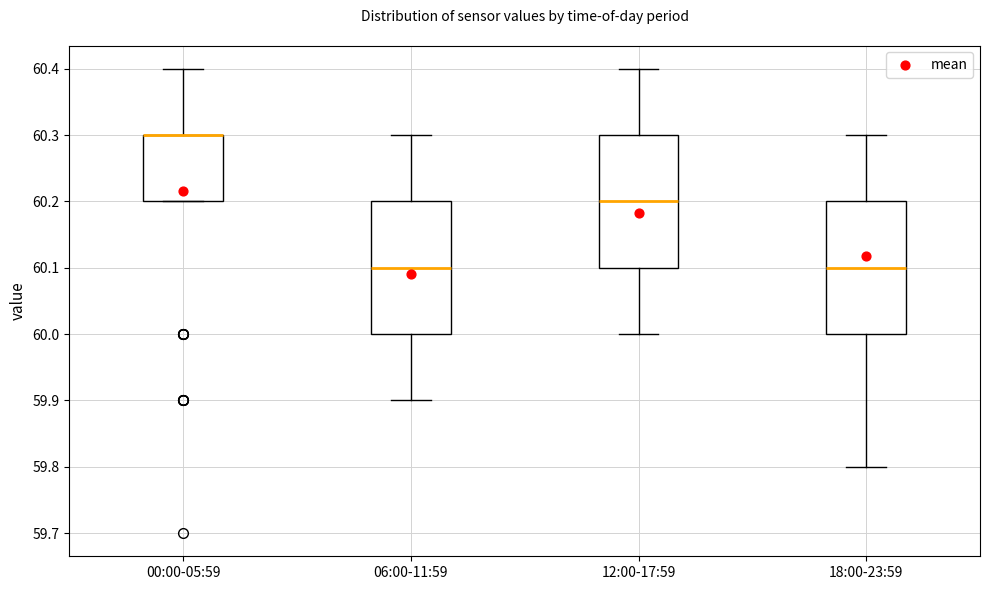

Reading left to right, read every box against the y-axis: the position of its median line, the range the box covers, and the ends of its whiskers. The values are not printed on the chart, so give them approximately, as read against the axis.

00:00-05:59: median 60.3 (drawn on the box's upper edge), box 60.2 to 60.3, whiskers 60.2 to 60.4
06:00-11:59: median 60.1, box 60.0 to 60.2, whiskers 59.9 to 60.3
12:00-17:59: median 60.2, box 60.1 to 60.3, whiskers 60.0 to 60.4
18:00-23:59: median 60.1, box 60.0 to 60.2, whiskers 59.8 to 60.3